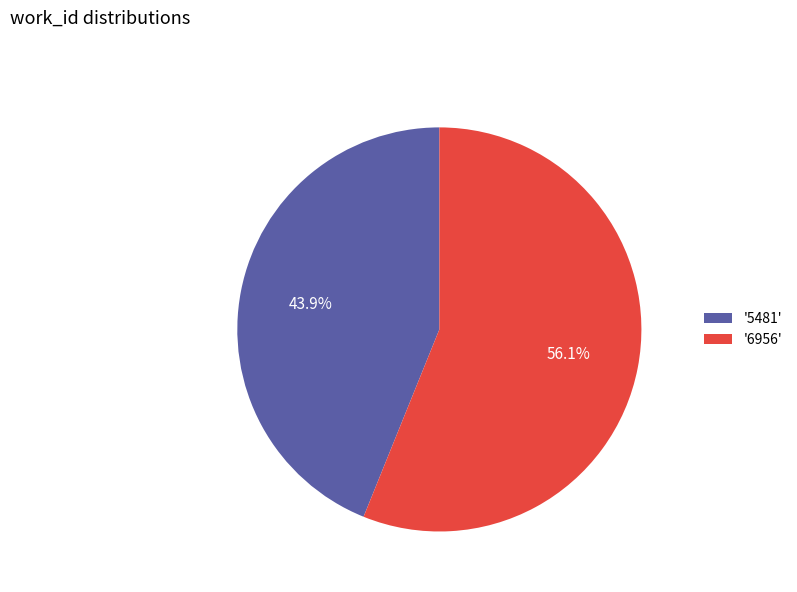

Combined, do '5481' and '6956' account for over 50%?

Yes